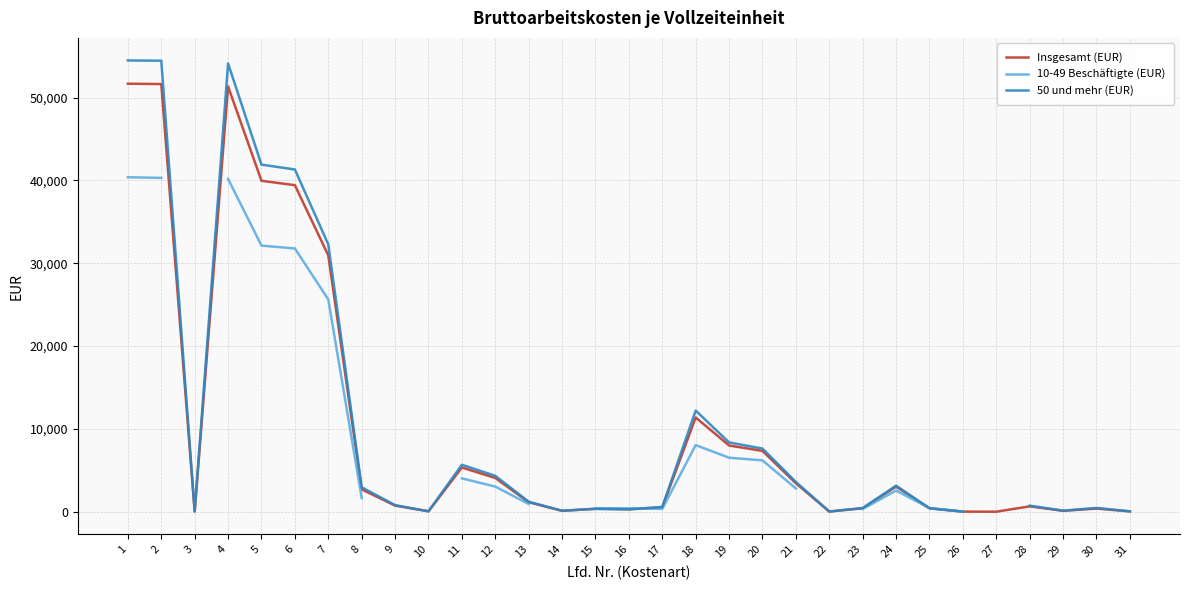

What is the approximate value of 50 und mehr (EUR) at 4?

54116.0